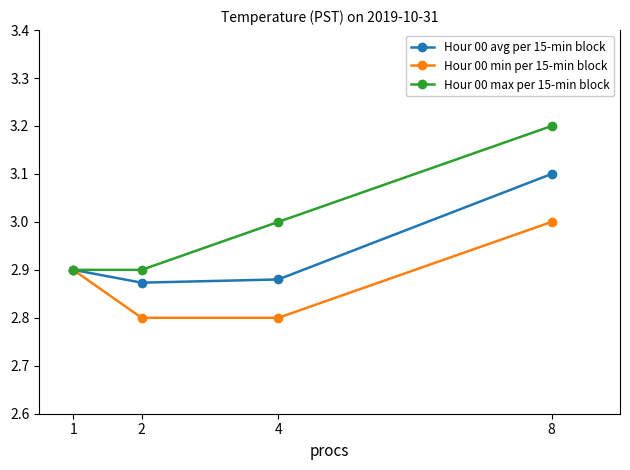

What is the total value across all series at 8?

9.3